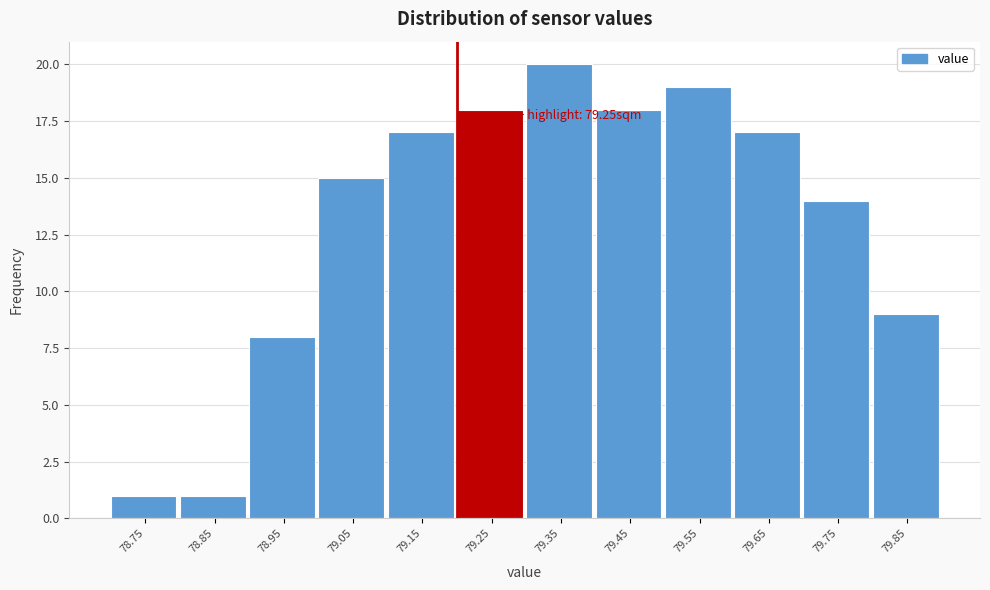

Reading left to right, what are all the values shown in this chart?

1	1	8	15	17	18	20	18	19	17	14	9